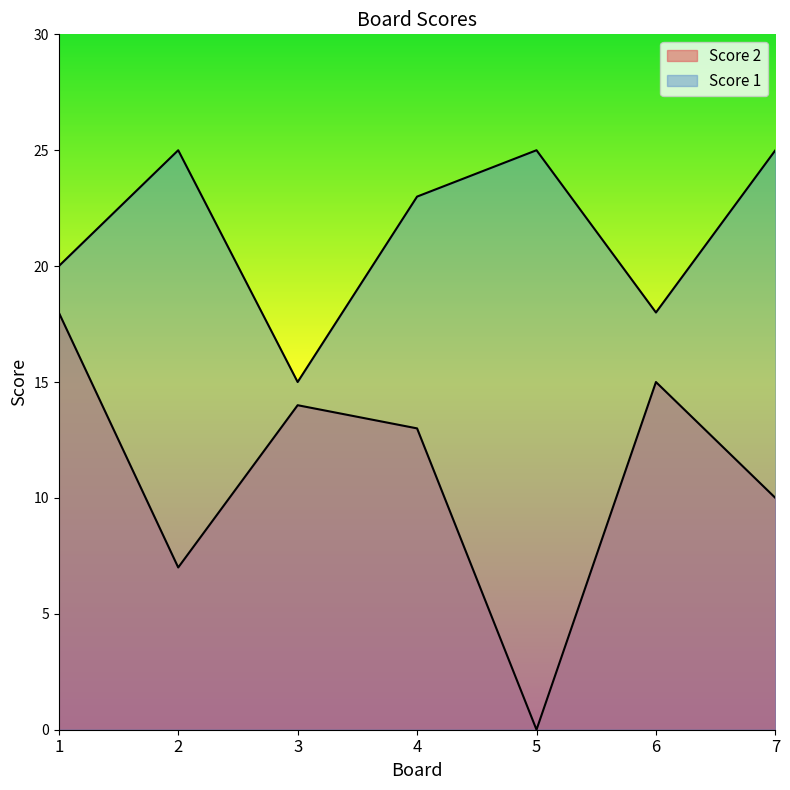

True or false: Score 2 and Score 1 intersect in this chart.

False